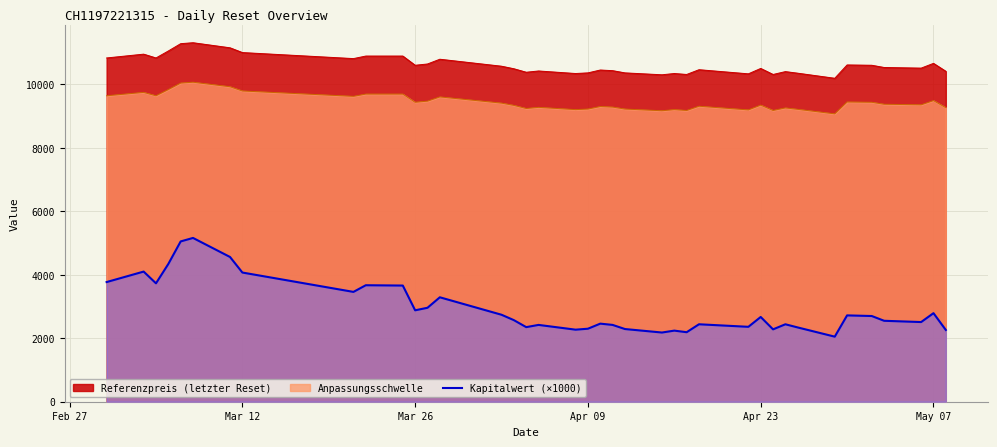

Which series has the largest range (max minus min)?

Kapitalwert (×1000)